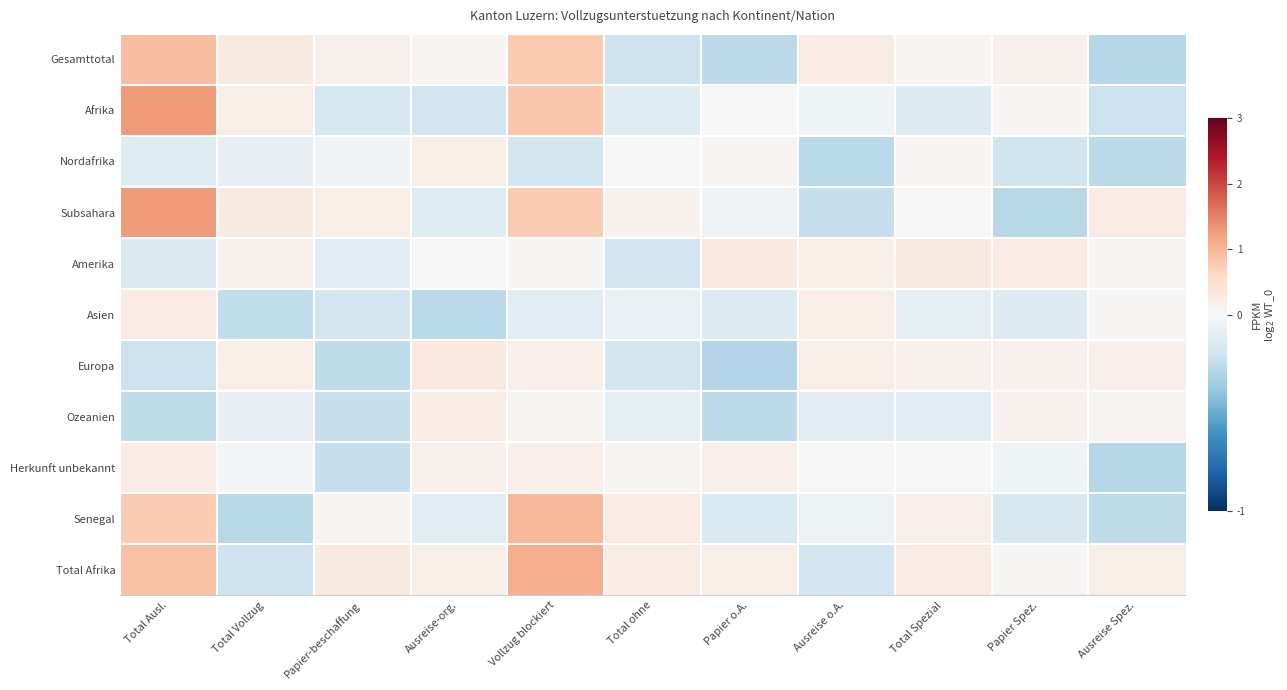

What is the total value across all series at Papier-beschaffung?

-0.5